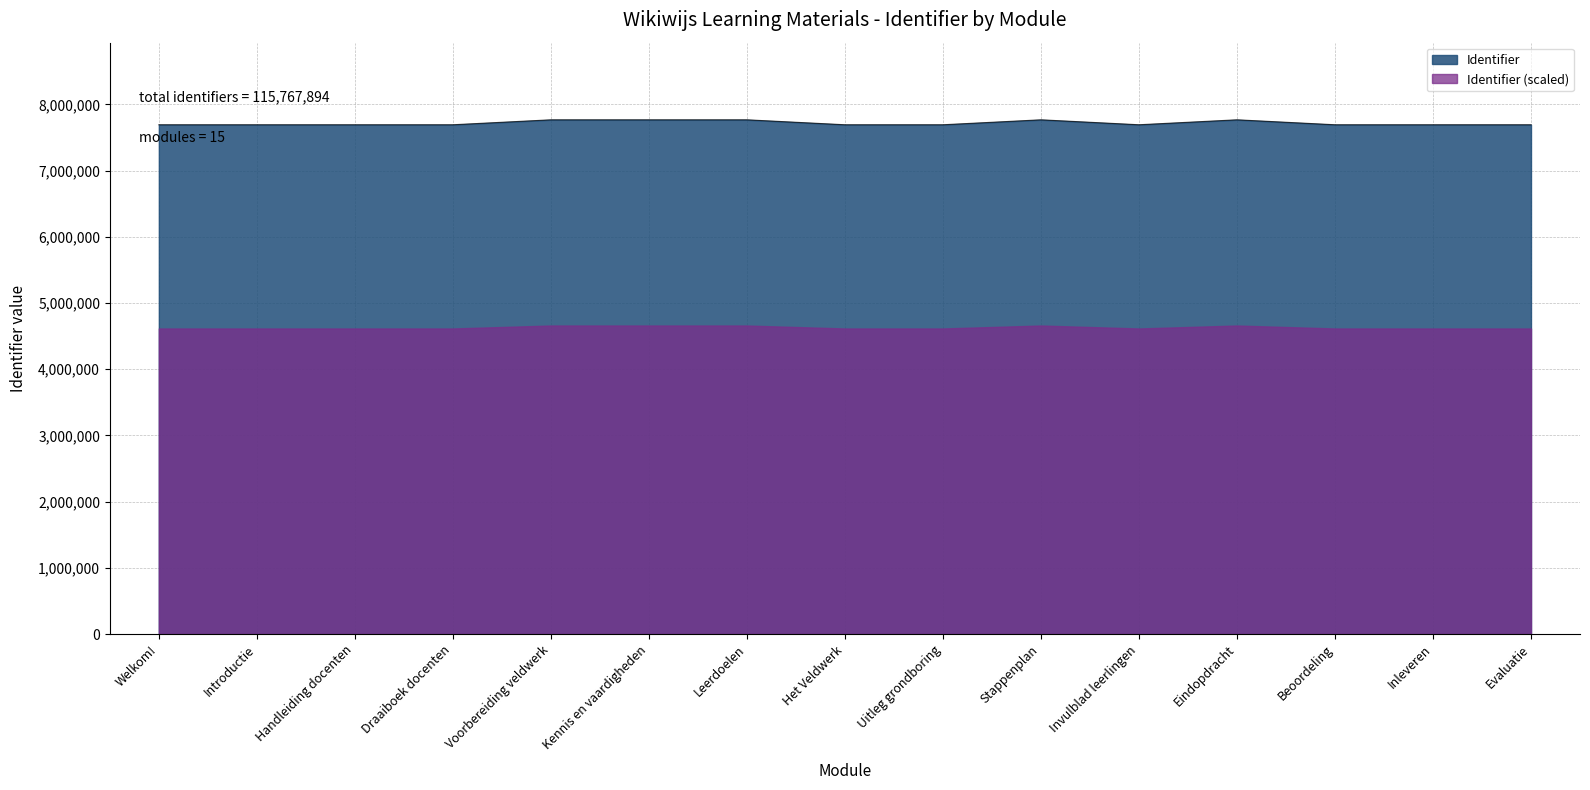

What is the label of the 9th point from the right?

Leerdoelen